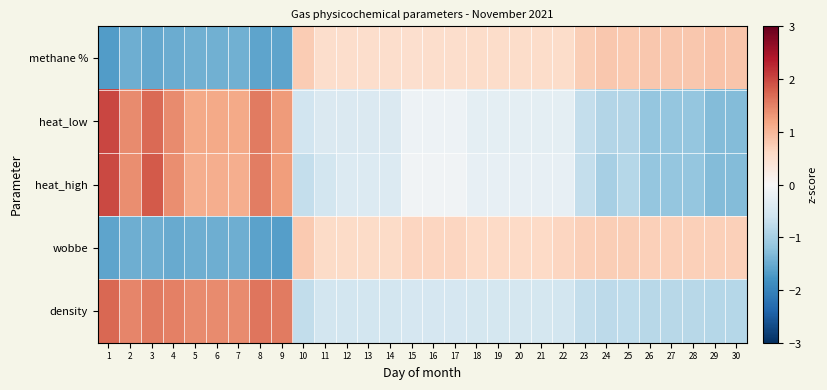

Reading left to right, list all the values displayed in this chart.

methane %: 1=-1.7	2=-1.5	3=-1.5	4=-1.5	5=-1.4	6=-1.4	7=-1.4	8=-1.6	9=-1.6	10=0.8	11=0.5	12=0.5	13=0.5	14=0.5	15=0.5	16=0.5	17=0.5	18=0.5	19=0.5	20=0.5	21=0.5	22=0.6	23=0.7	24=0.8	25=0.8	26=0.8	27=0.8	28=0.8	29=0.8	30=0.8
heat_low: 1=2.0	2=1.4	3=1.7	4=1.4	5=1.1	6=1.1	7=1.1	8=1.6	9=1.3	10=-0.6	11=-0.4	12=-0.4	13=-0.4	14=-0.4	15=-0.2	16=-0.2	17=-0.2	18=-0.3	19=-0.3	20=-0.3	21=-0.3	22=-0.3	23=-0.7	24=-0.9	25=-0.9	26=-1.2	27=-1.2	28=-1.2	29=-1.3	30=-1.3
heat_high: 1=2.0	2=1.4	3=1.8	4=1.4	5=1.1	6=1.1	7=1.1	8=1.5	9=1.2	10=-0.7	11=-0.6	12=-0.4	13=-0.4	14=-0.4	15=-0.1	16=-0.1	17=-0.1	18=-0.3	19=-0.3	20=-0.3	21=-0.3	22=-0.3	23=-0.7	24=-1.0	25=-0.9	26=-1.2	27=-1.2	28=-1.2	29=-1.3	30=-1.3
wobbe: 1=-1.6	2=-1.5	3=-1.5	4=-1.5	5=-1.5	6=-1.5	7=-1.5	8=-1.6	9=-1.7	10=0.8	11=0.6	12=0.6	13=0.6	14=0.6	15=0.6	16=0.6	17=0.6	18=0.6	19=0.6	20=0.6	21=0.6	22=0.6	23=0.7	24=0.7	25=0.7	26=0.7	27=0.7	28=0.7	29=0.7	30=0.7
density: 1=1.7	2=1.5	3=1.6	4=1.5	5=1.4	6=1.4	7=1.4	8=1.6	9=1.6	10=-0.7	11=-0.5	12=-0.6	13=-0.6	14=-0.6	15=-0.5	16=-0.5	17=-0.5	18=-0.5	19=-0.5	20=-0.5	21=-0.5	22=-0.6	23=-0.7	24=-0.8	25=-0.8	26=-0.8	27=-0.8	28=-0.8	29=-0.9	30=-0.8